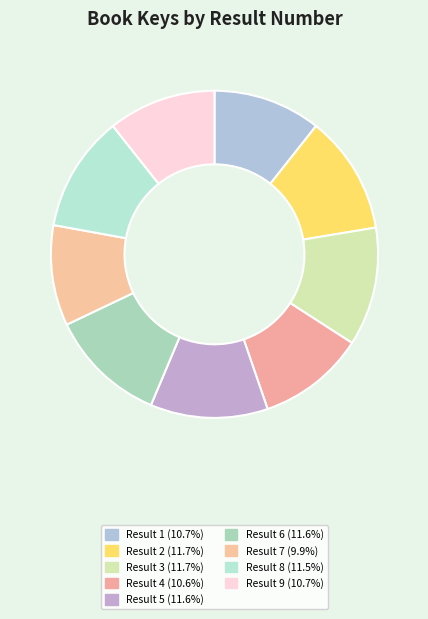

Count the number of slices in the pie.

9